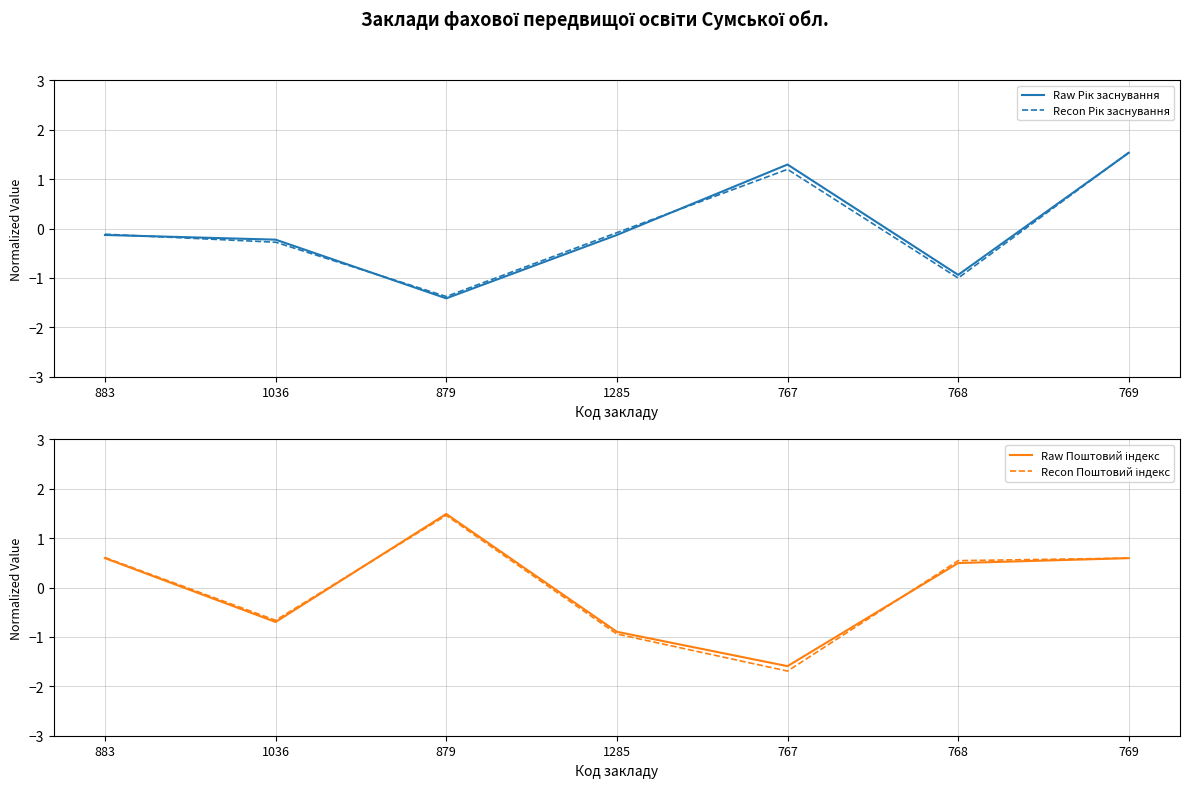

The Recon Поштовий індекс series shows 1.5 at 879. True or false?

True